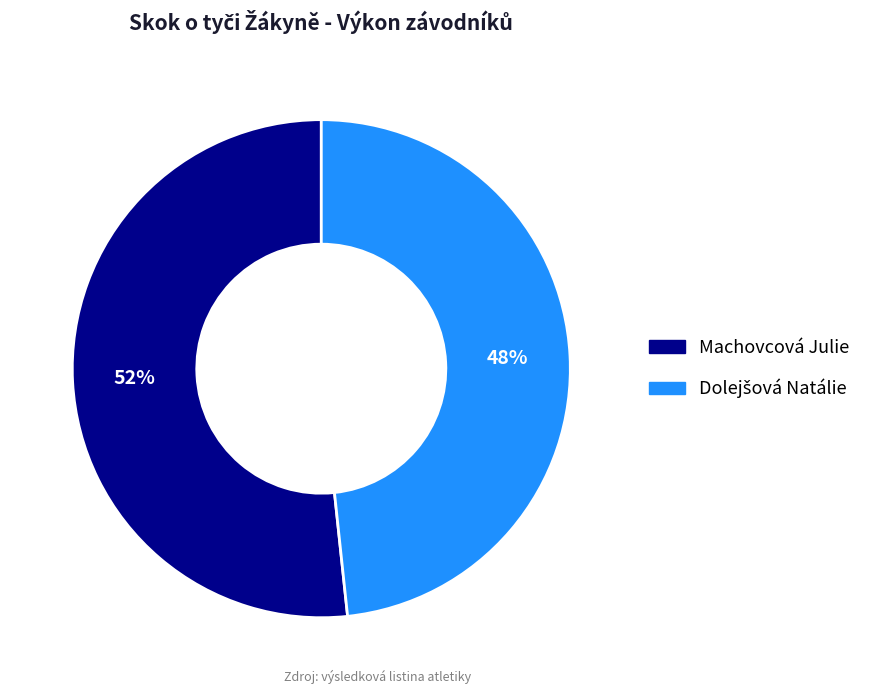

To the nearest percent, what is the average slice percentage?

50%